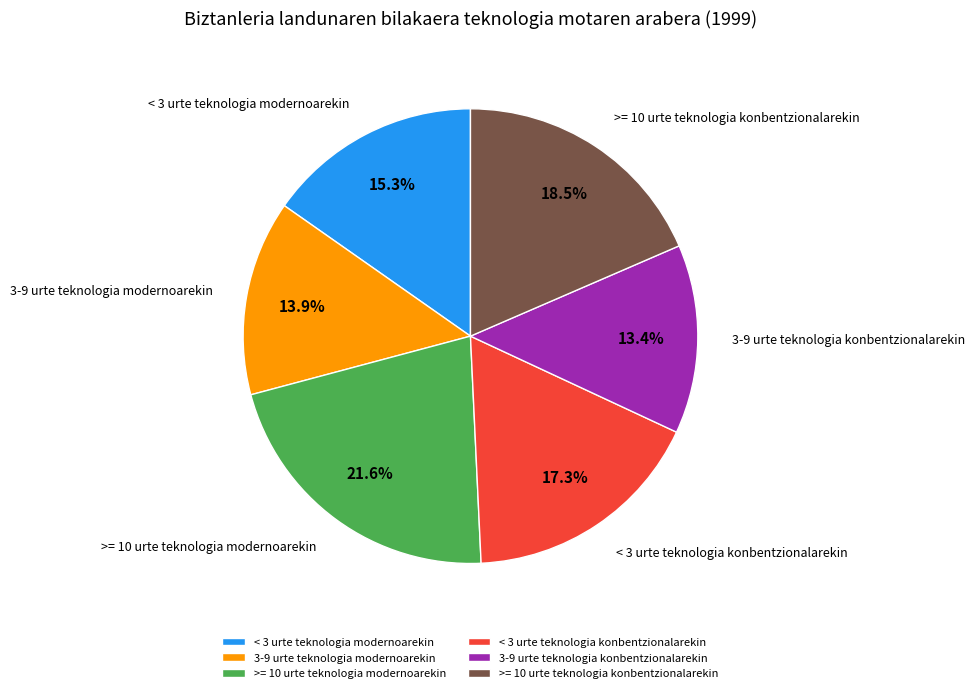

To the nearest percent, what portion does < 3 urte teknologia konbentzionalarekin represent?

17%